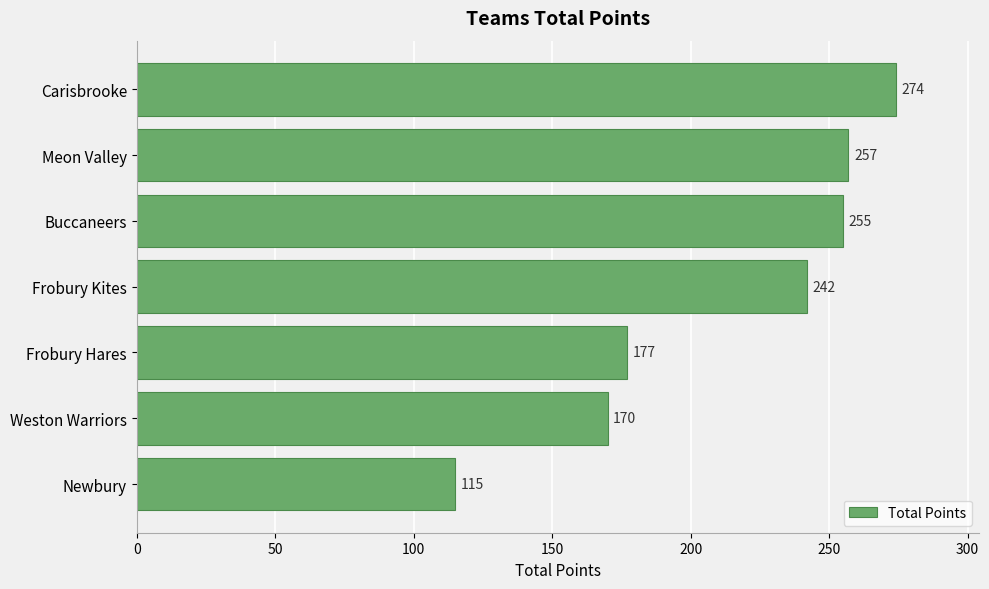

Rank the categories by value from lowest to highest.

Newbury, Weston Warriors, Frobury Hares, Frobury Kites, Buccaneers, Meon Valley, Carisbrooke